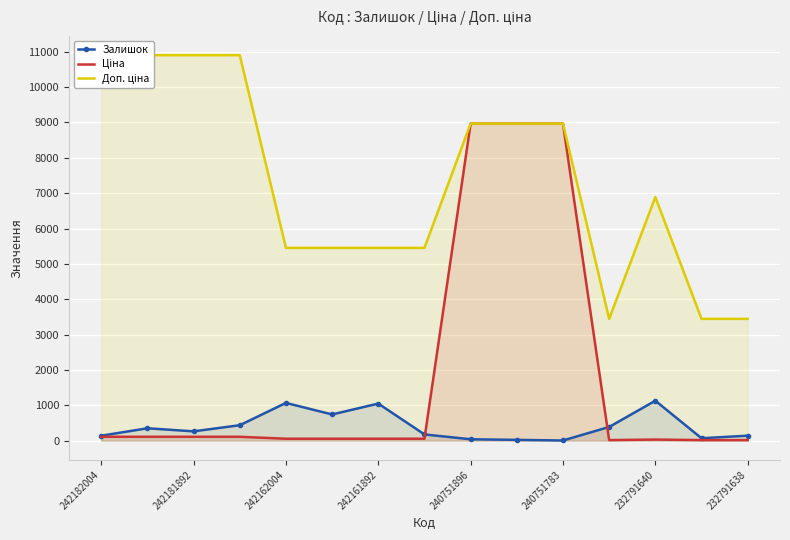

What is the difference between the Залишок values at 232791640 and 242182004?

990.0